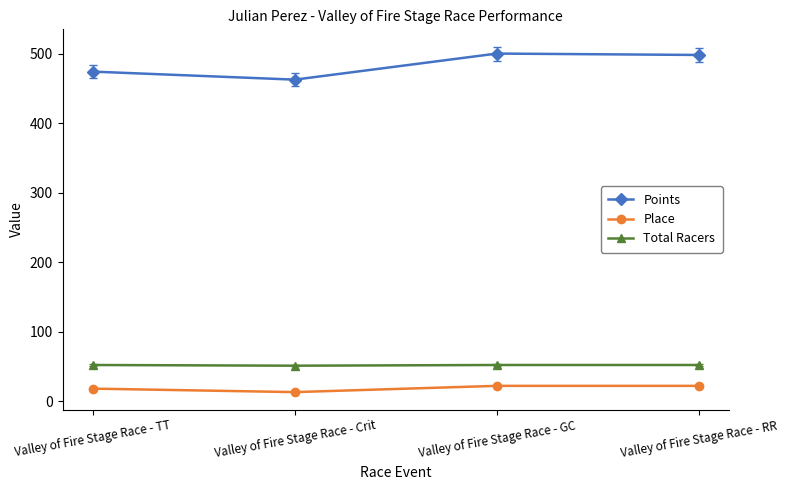

Count the number of categories in the chart.

4